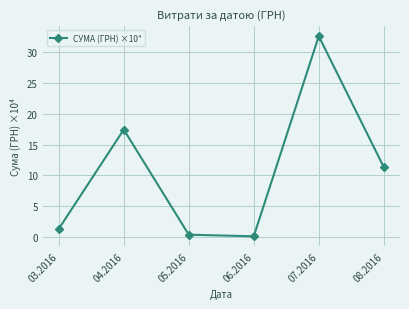

Reading left to right, transcribe all the data shown in this chart.

1.3	17.4	0.3	0.1	32.7	11.3